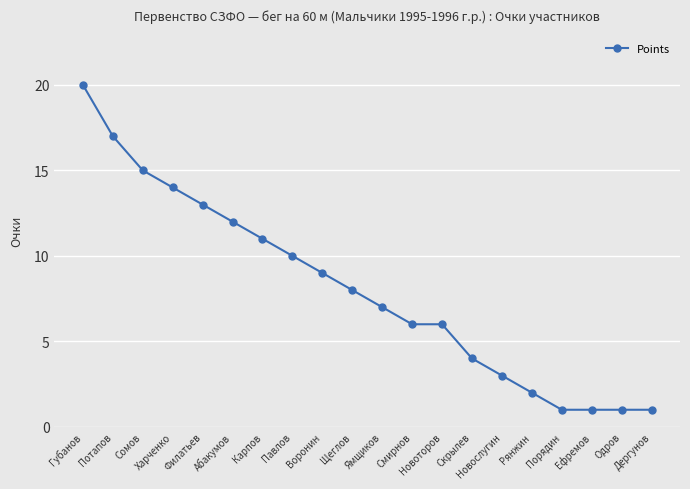

Which has a higher value, Скрылев or Порядин?

Скрылев